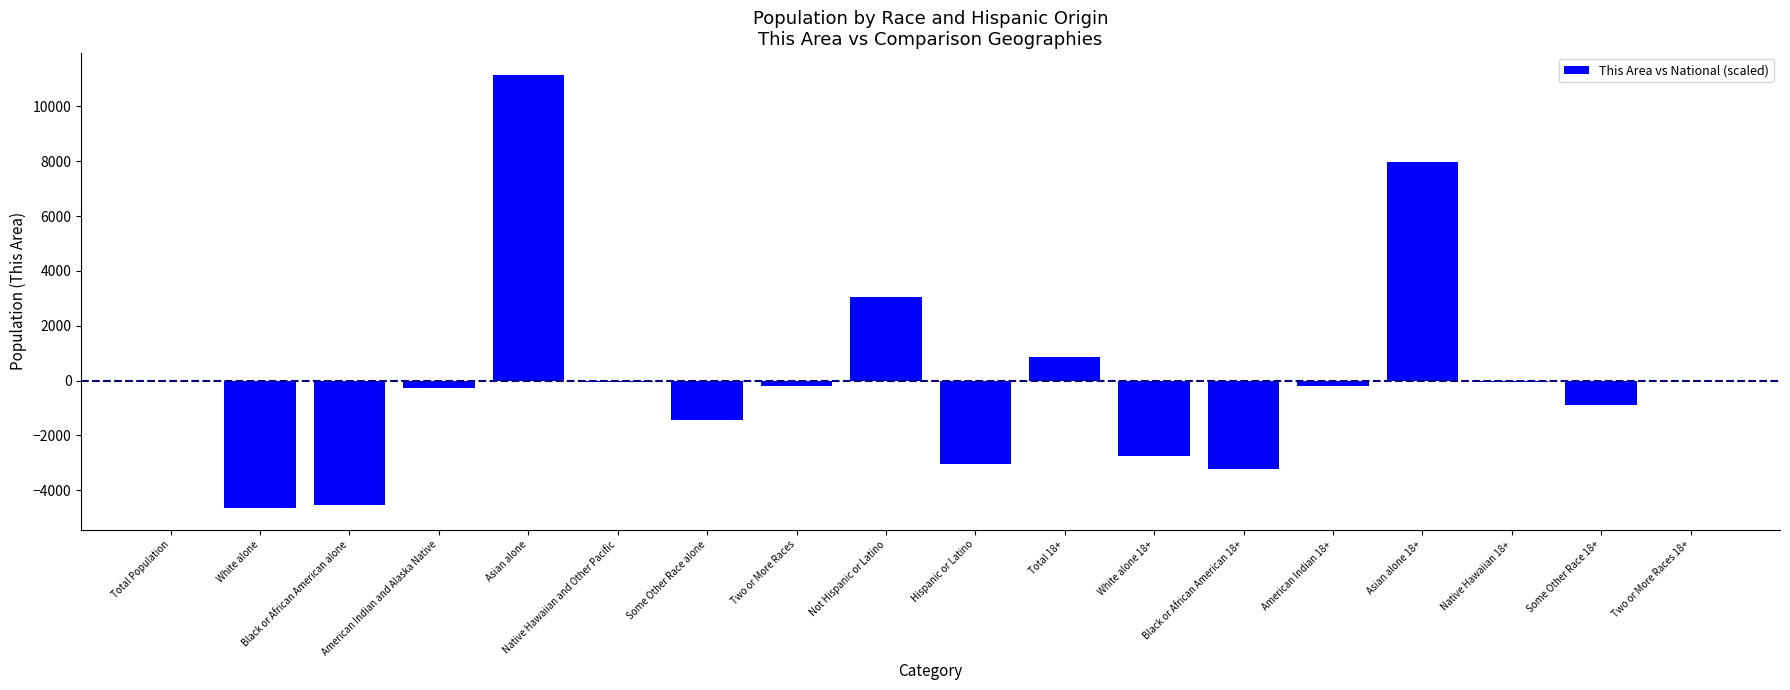

Which label corresponds to the largest value in the chart?

Asian alone